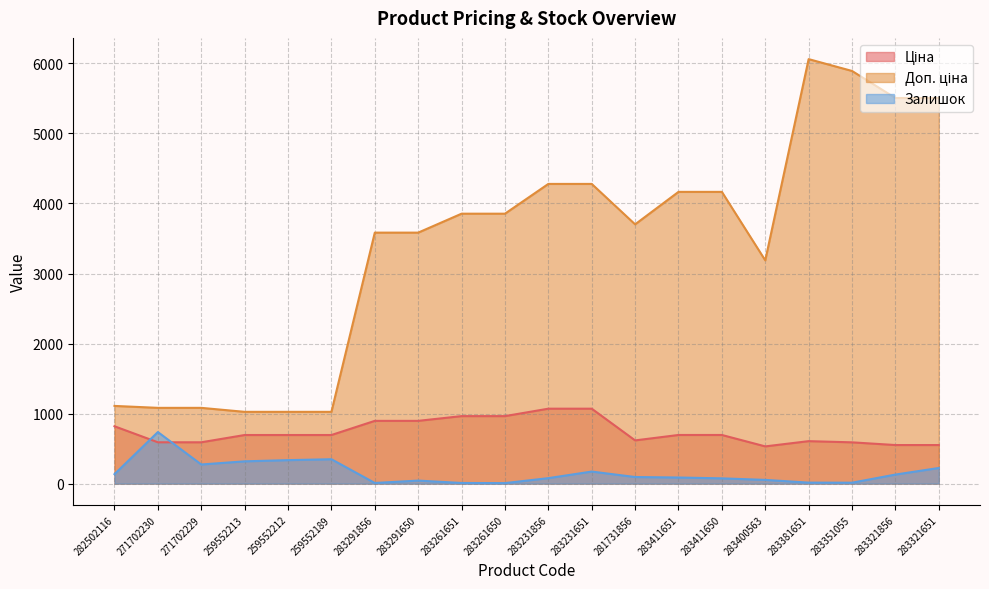

At which category is the sum across all series the highest?

283381651